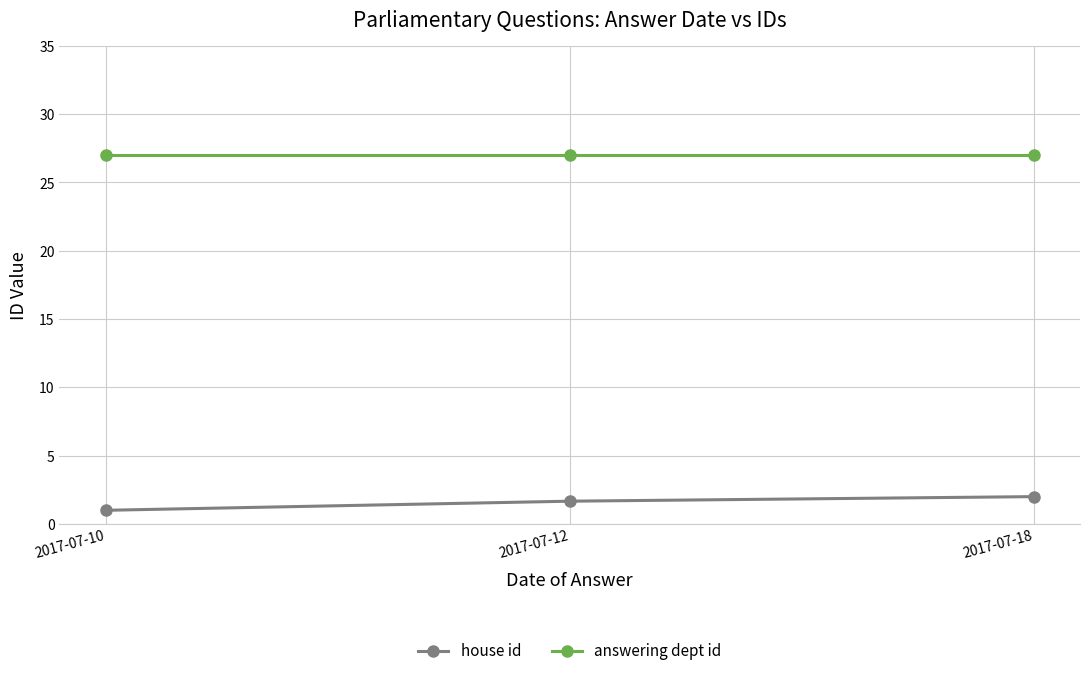

The answering dept id series shows 27.0 at 2017-07-12. True or false?

True